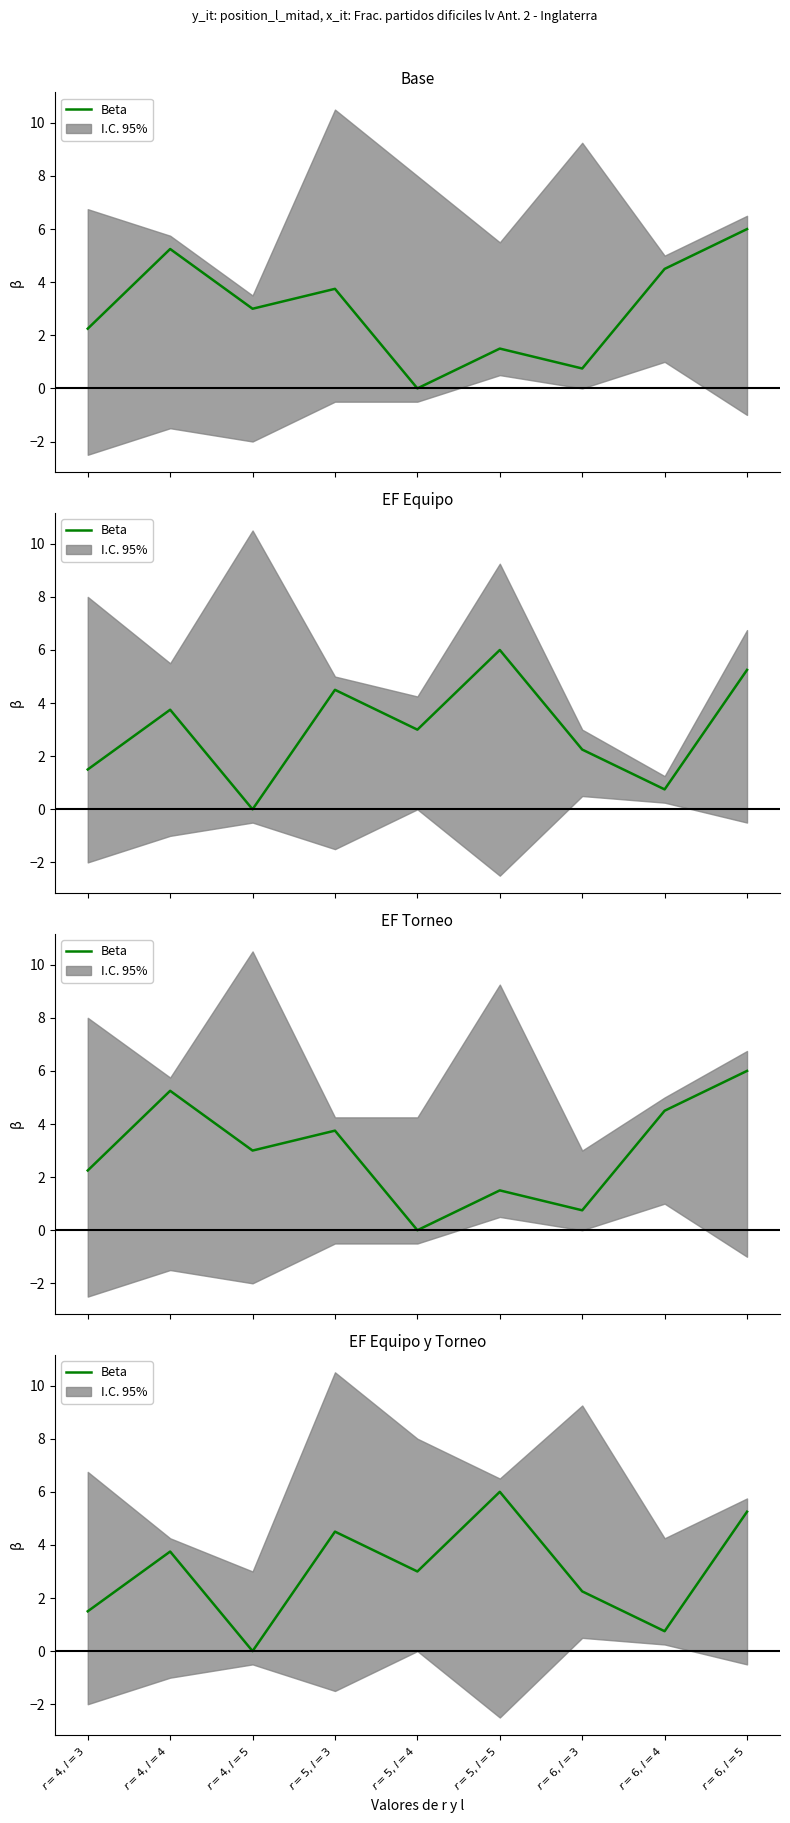

Reading left to right, list all the values displayed in this chart.

1.5	3.8	0.0	4.5	3.0	6.0	2.2	0.8	5.2